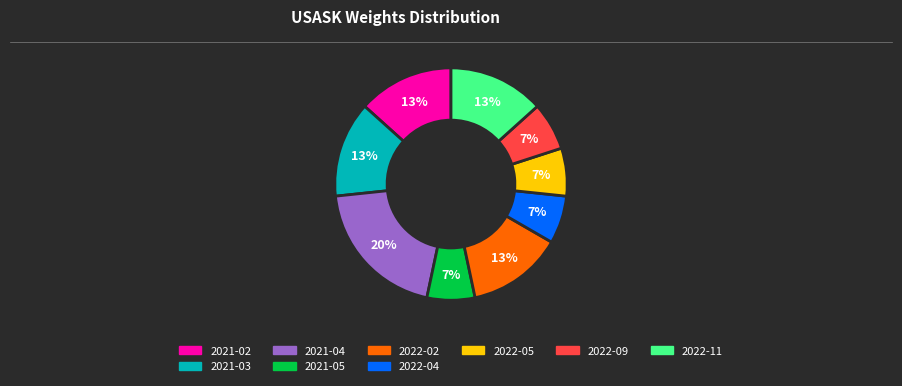

To the nearest percent, what is the average slice percentage?

11%